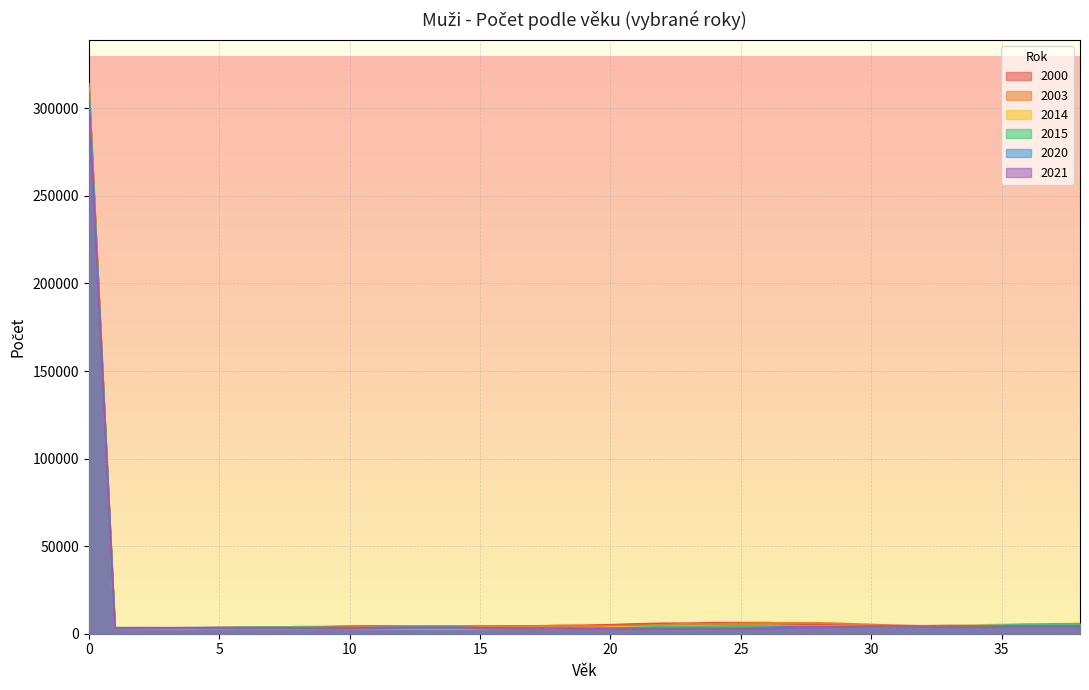

What are all the series names shown in the legend?

2000, 2003, 2014, 2015, 2020, 2021